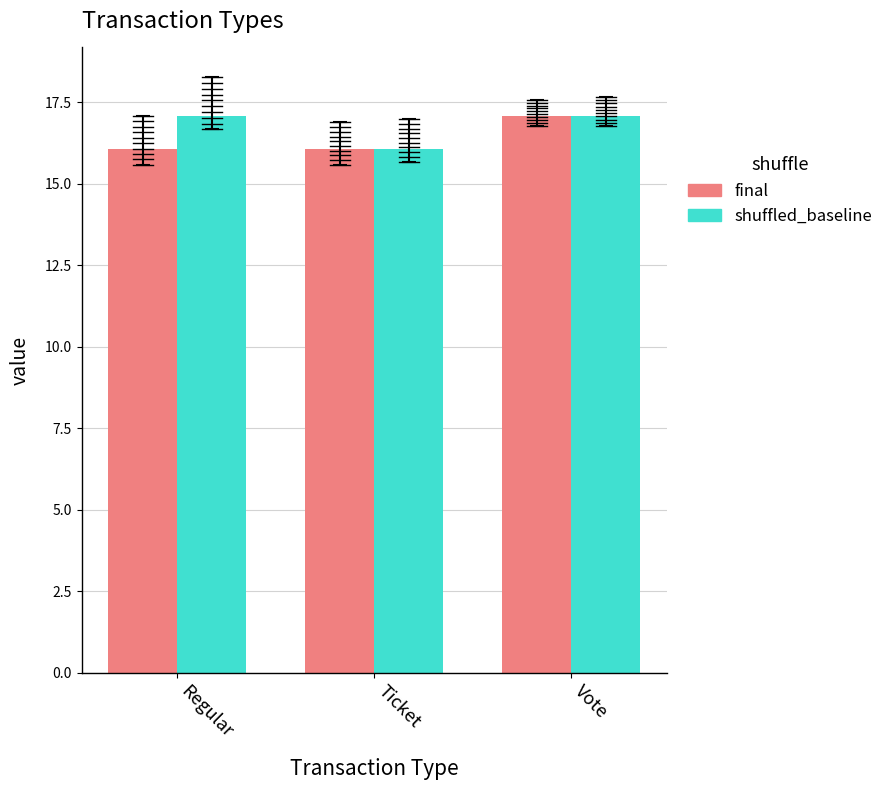

What position from the left is Regular?

1